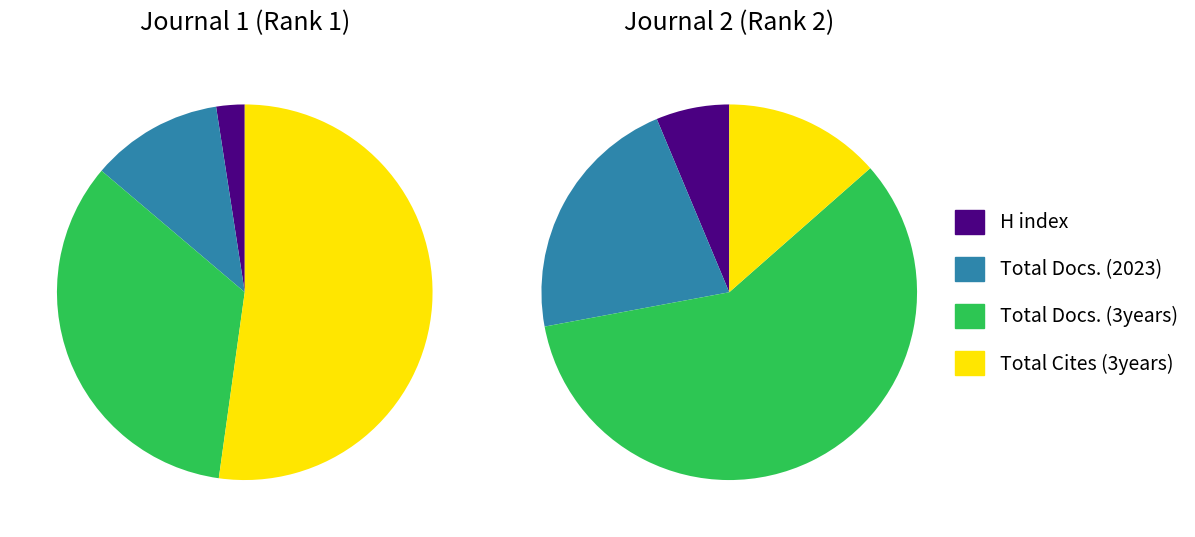

Does Total Docs. (3years) represent more than half of the total?

No